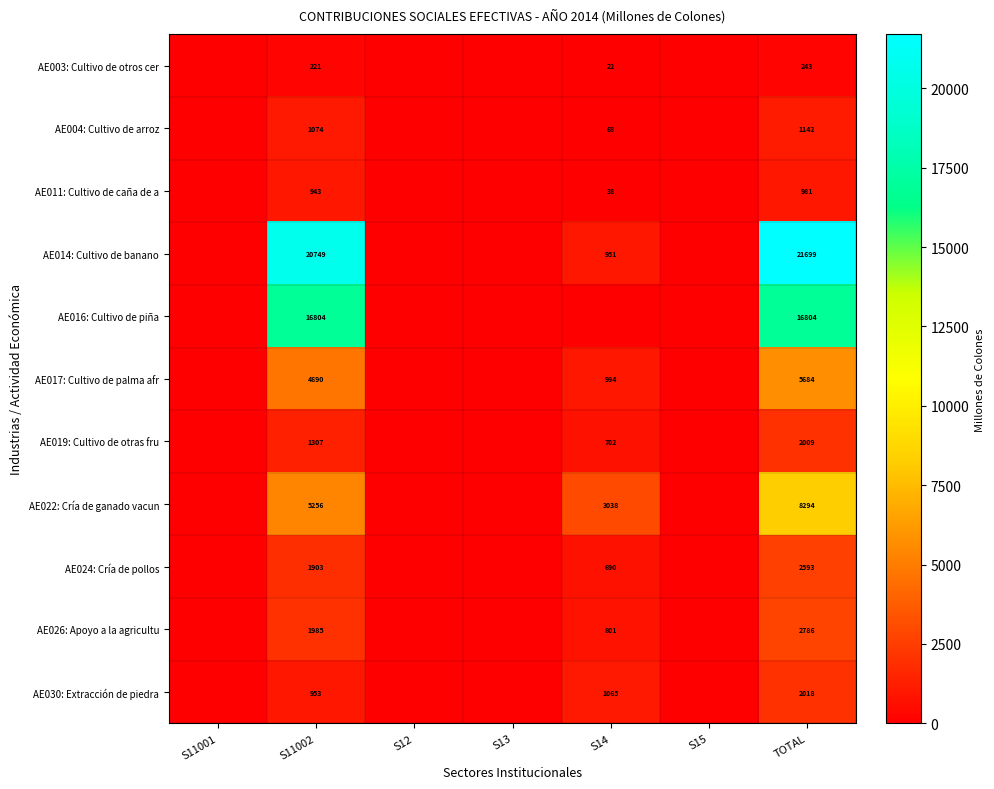

Rank the series at TOTAL from lowest to highest value.

AE003: Cultivo de otros cer, AE011: Cultivo de caña de a, AE004: Cultivo de arroz, AE019: Cultivo de otras fru, AE030: Extracción de piedra, AE024: Cría de pollos, AE026: Apoyo a la agricultu, AE017: Cultivo de palma afr, AE022: Cría de ganado vacun, AE016: Cultivo de piña, AE014: Cultivo de banano